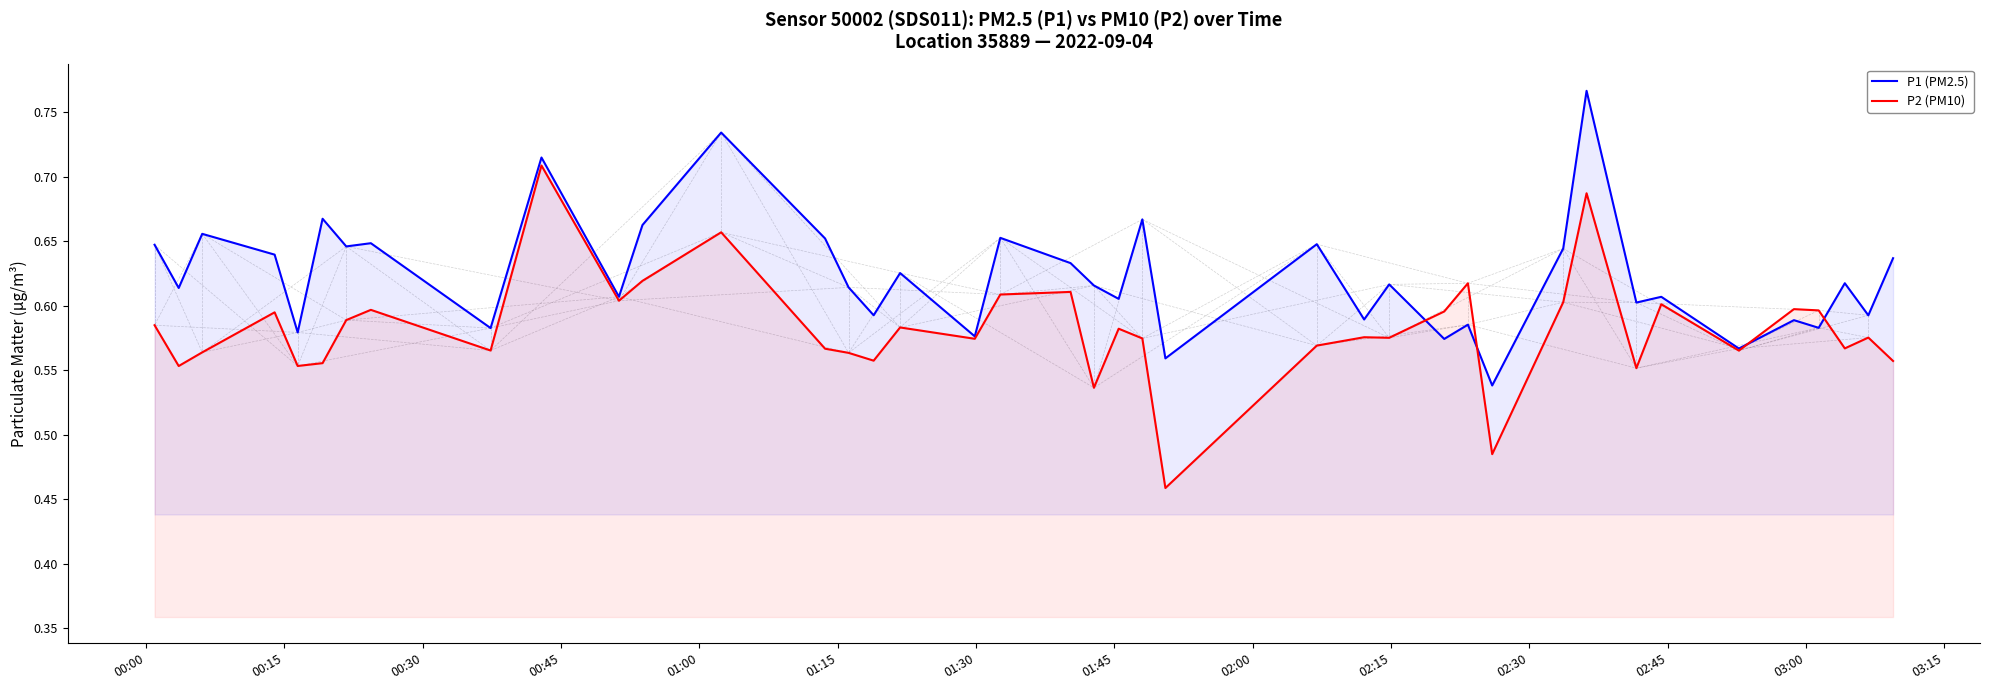

List the series in order of their peak value, highest first.

P1 (PM2.5), P2 (PM10)